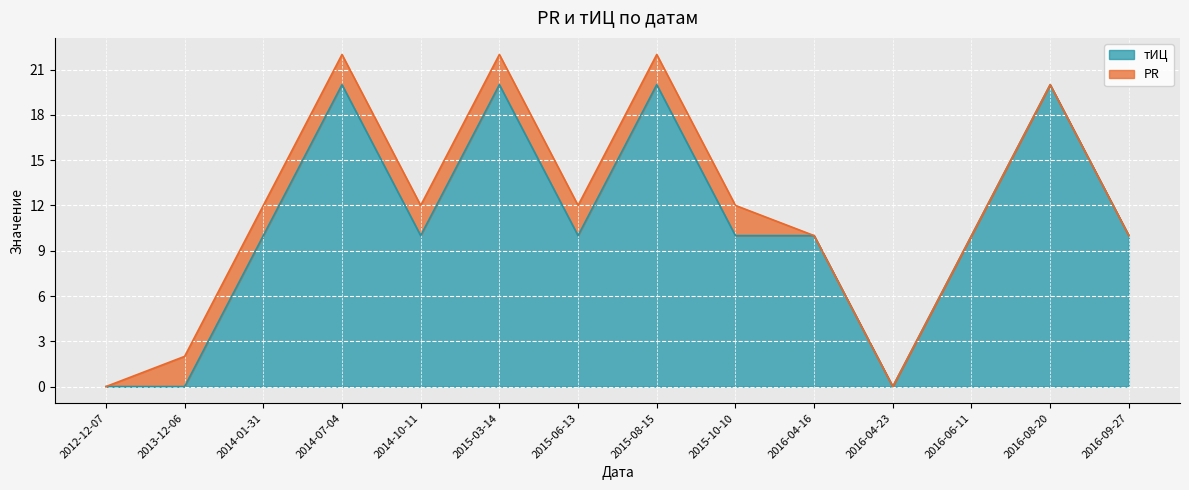

What is the change in value from 2016-04-23 to 2016-06-11?

+10